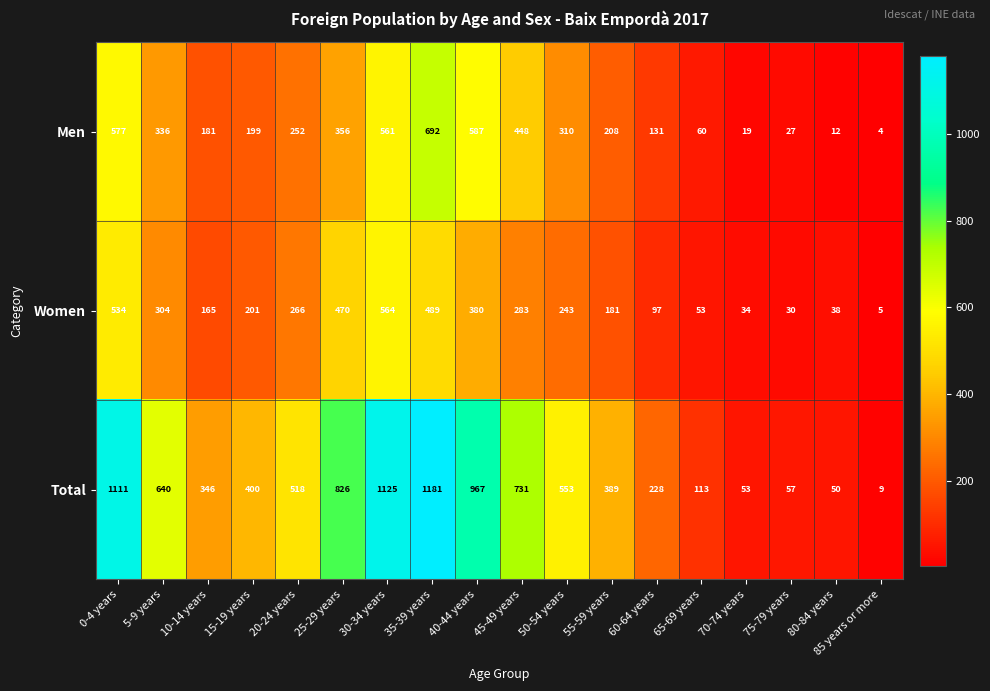

How many data points does each series have?

18